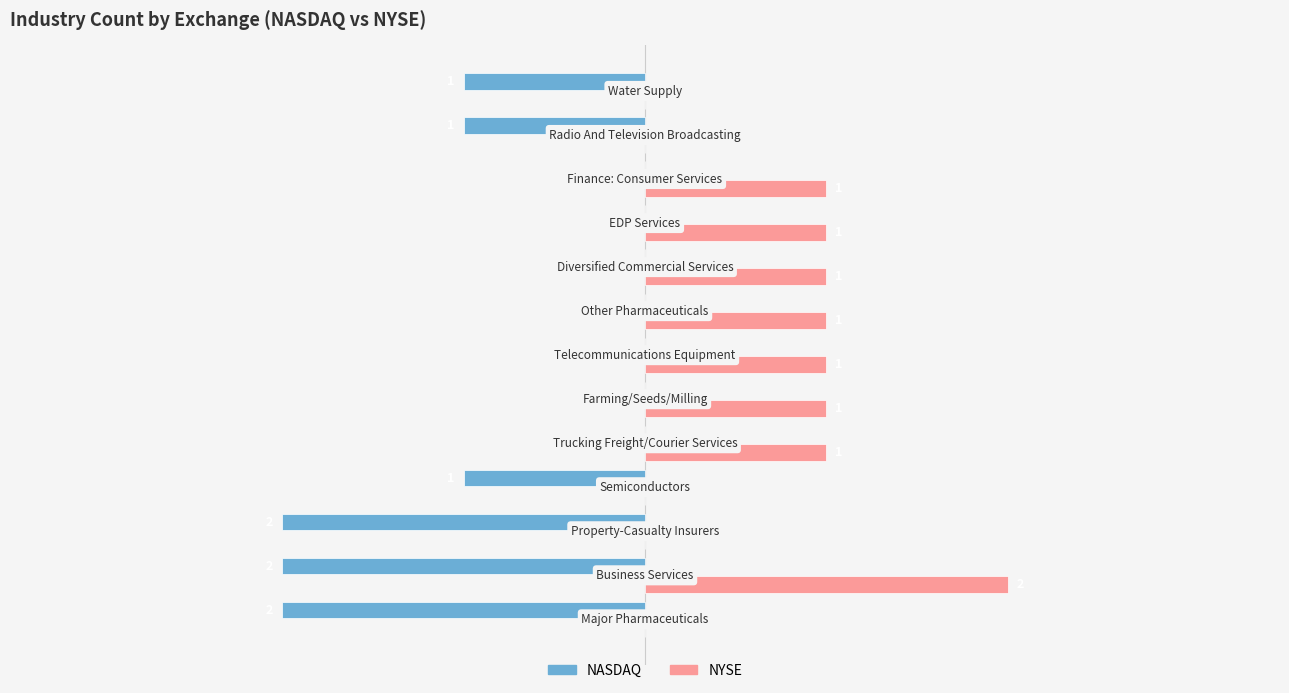

Which series has the largest total across all categories?

NYSE